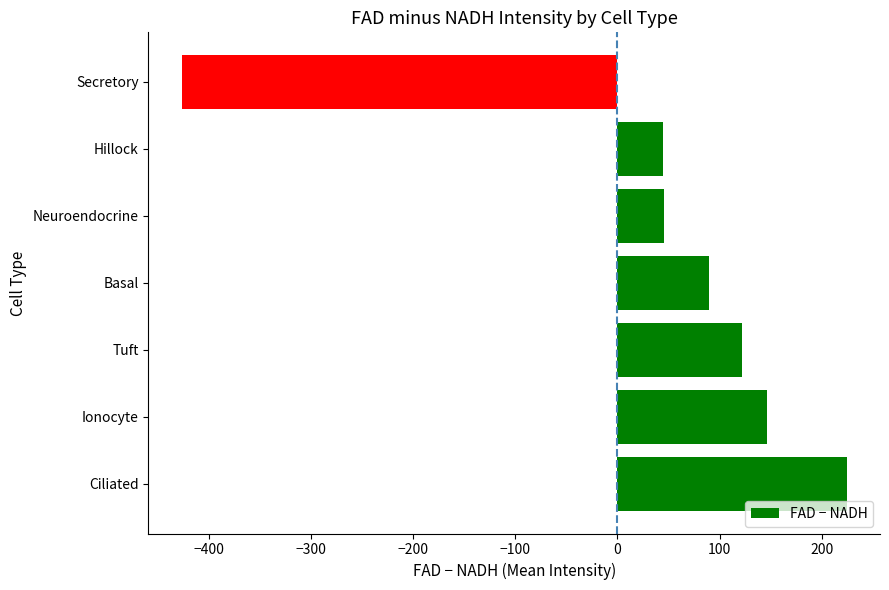

Which has a higher value, Secretory or Ciliated?

Ciliated